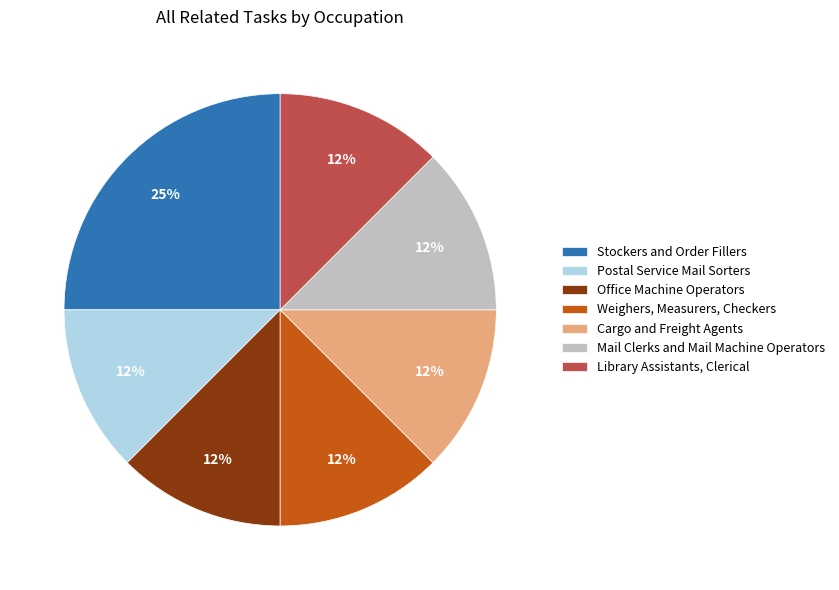

Is the sum of Mail Clerks and Mail Machine Operators and Stockers and Order Fillers greater than half?

No